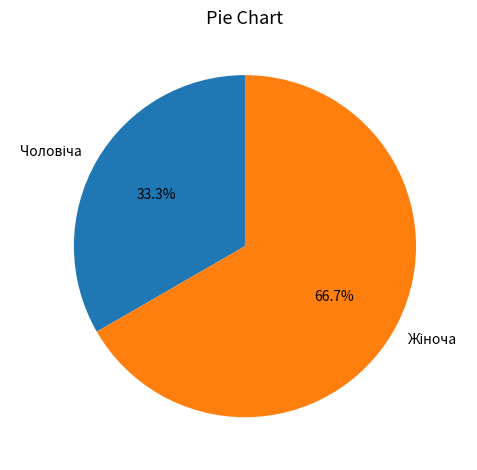

Is there a majority slice in this chart?

Yes